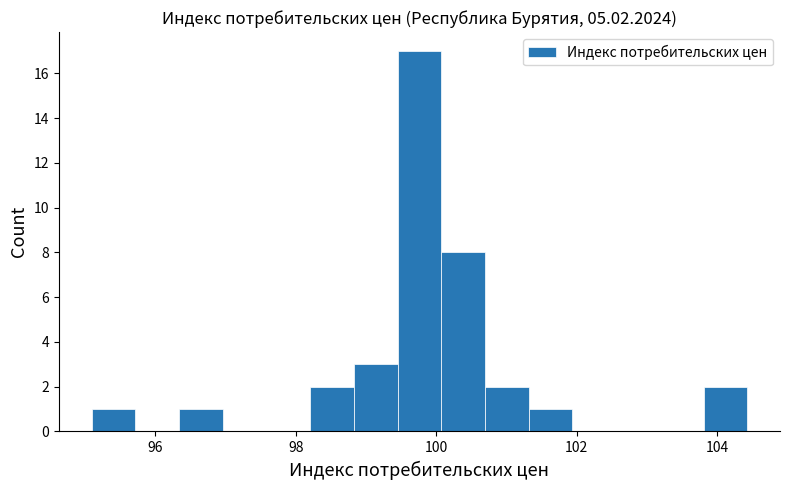

Read against the x-axis, roughly where is the centre of the tallest bar?

99.8